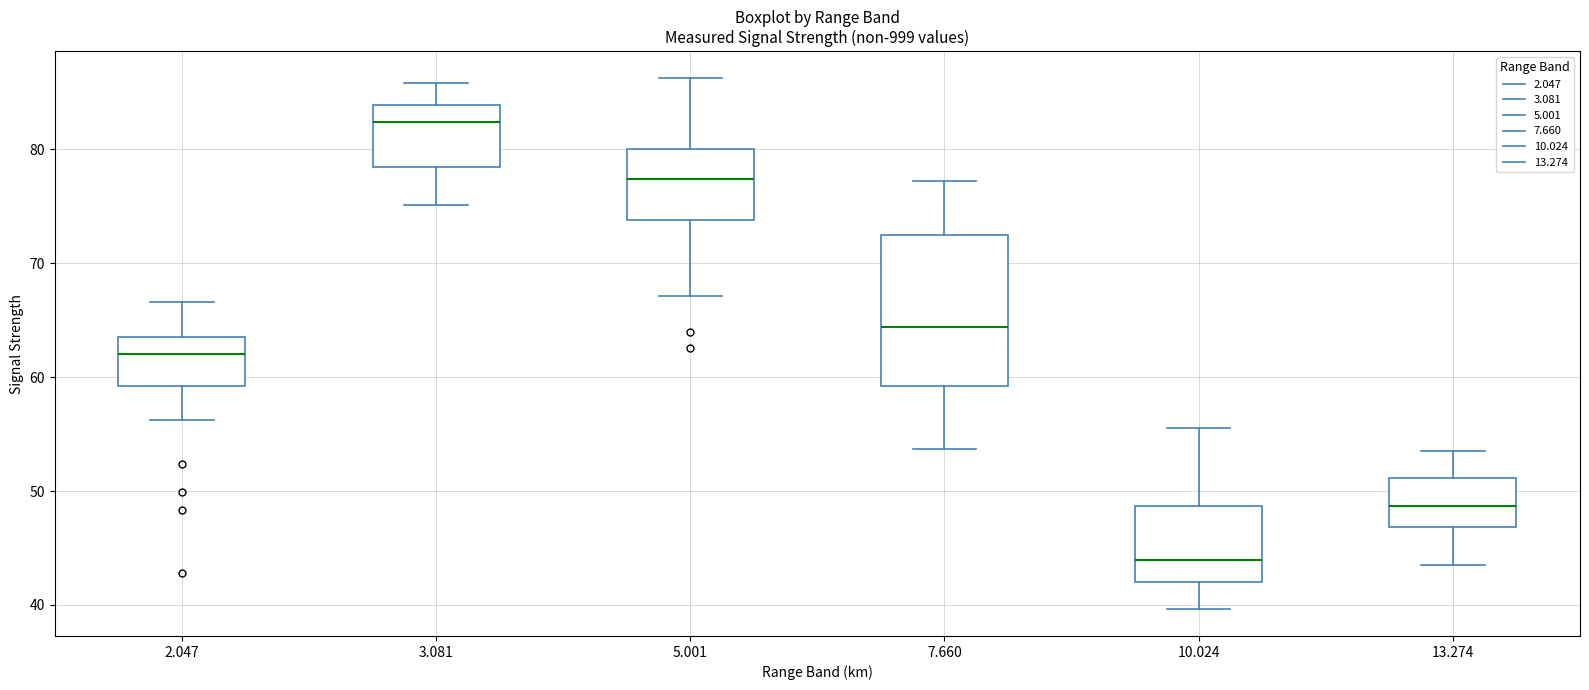

Which box has the highest median line?

3.081